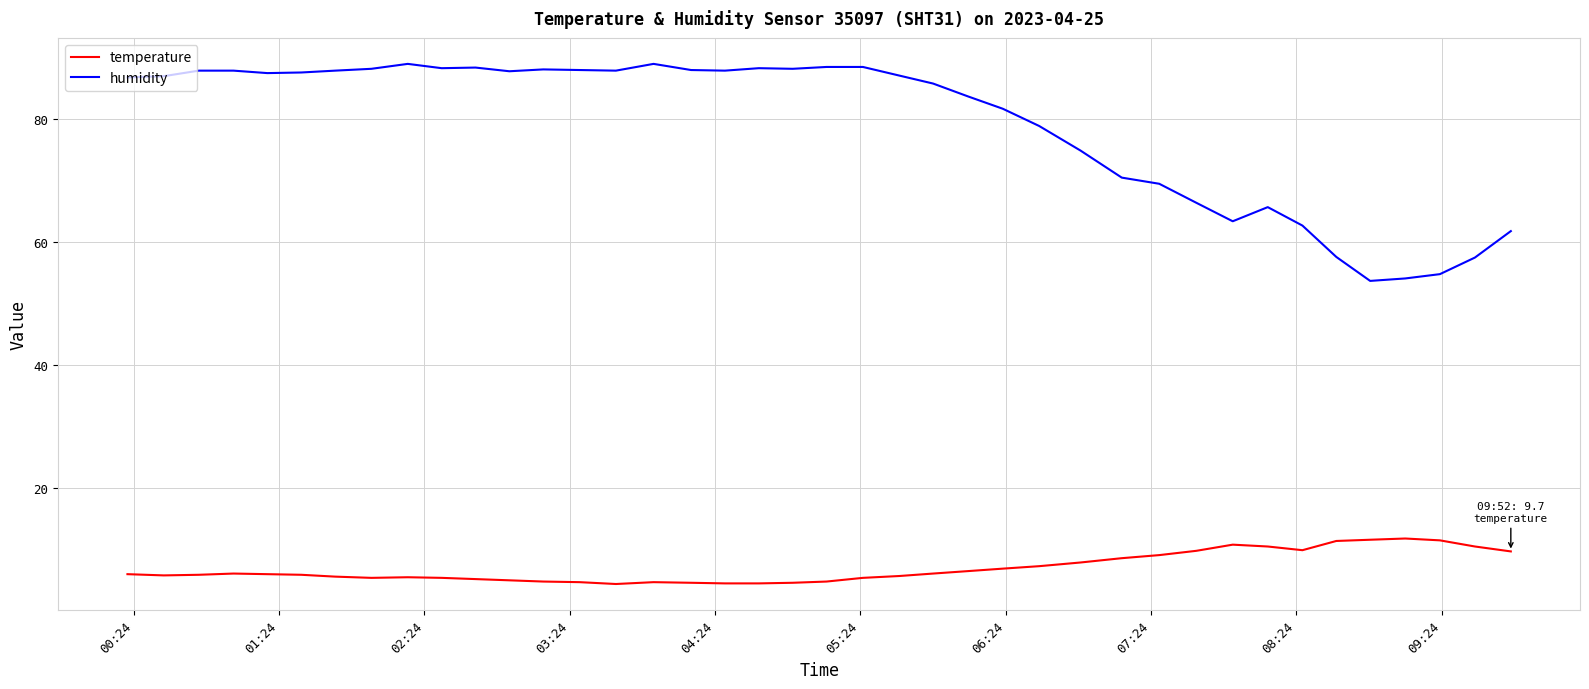

True or false: temperature and humidity cross at least once.

False